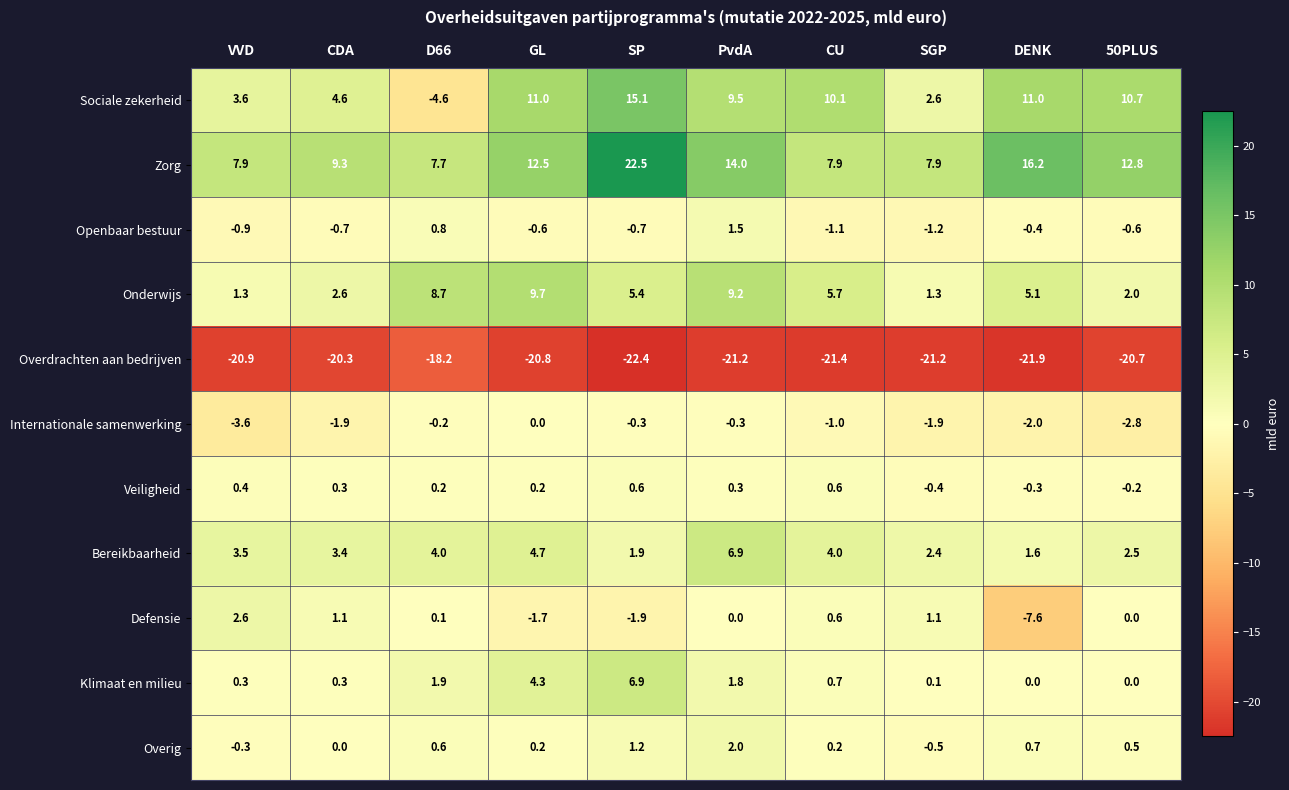

Read the Bereikbaarheid value at CDA.

3.4